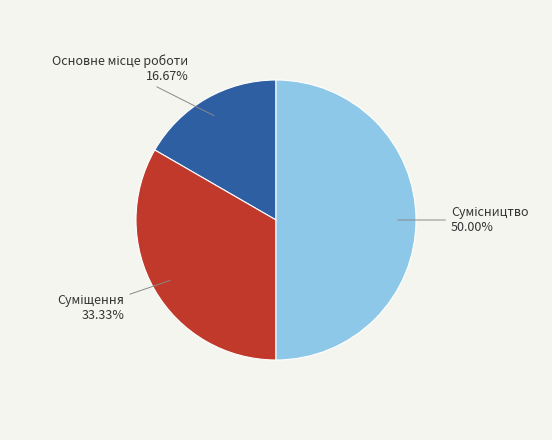

How many slices are in this pie chart?

3